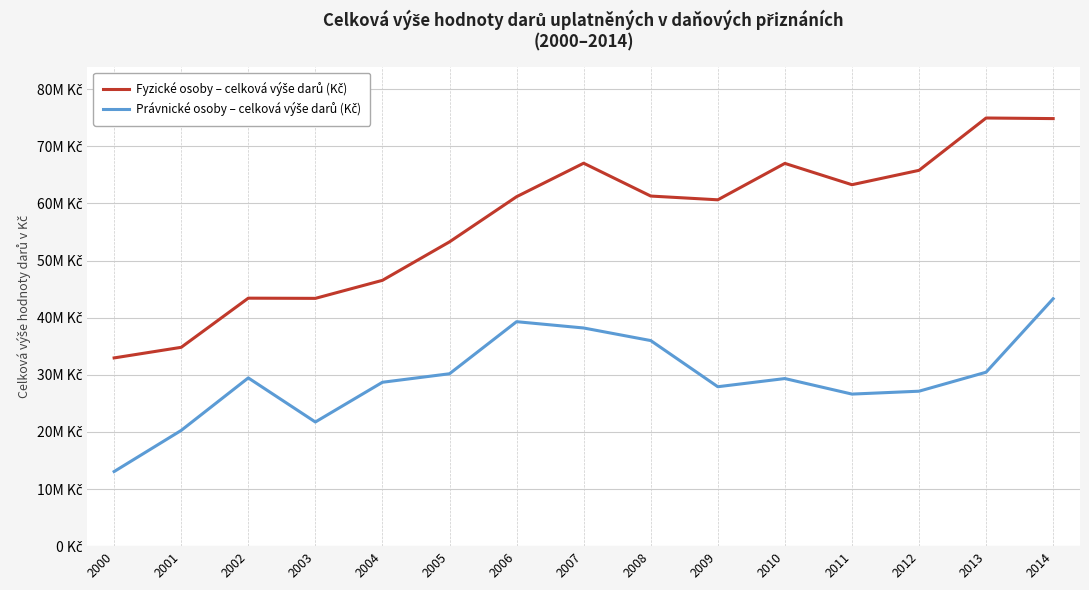

Does the chart have visible grid lines?

Yes